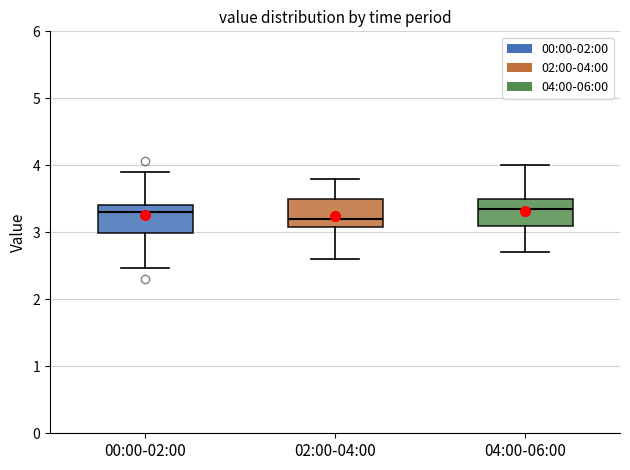

Reading left to right, read every box against the y-axis: the position of its median line, the range the box covers, and the ends of its whiskers. The values are not printed on the chart, so give them approximately, as read against the axis.

00:00-02:00: median 3.3, box 3.0 to 3.4, whiskers 2.5 to 3.9
02:00-04:00: median 3.2, box 3.1 to 3.5, whiskers 2.6 to 3.8
04:00-06:00: median 3.4, box 3.1 to 3.5, whiskers 2.7 to 4.0